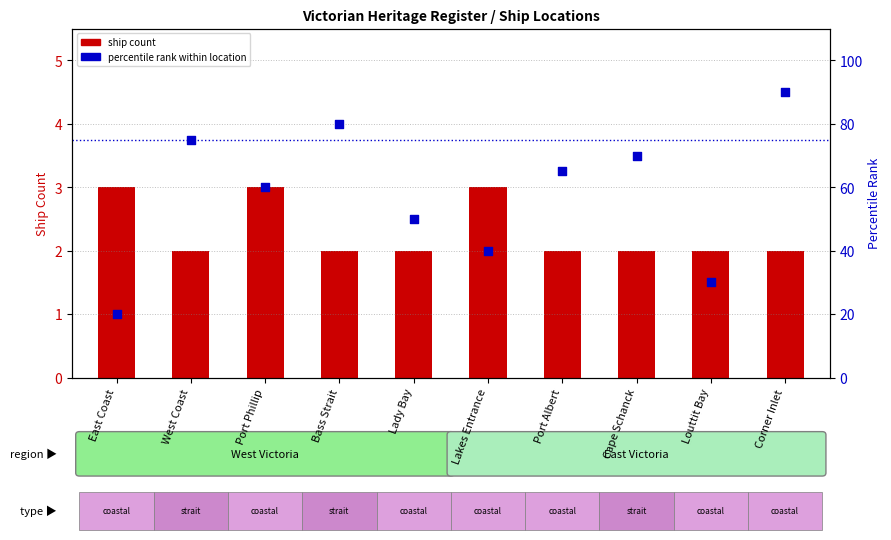

Which series has the largest total across all categories?

percentile rank within location